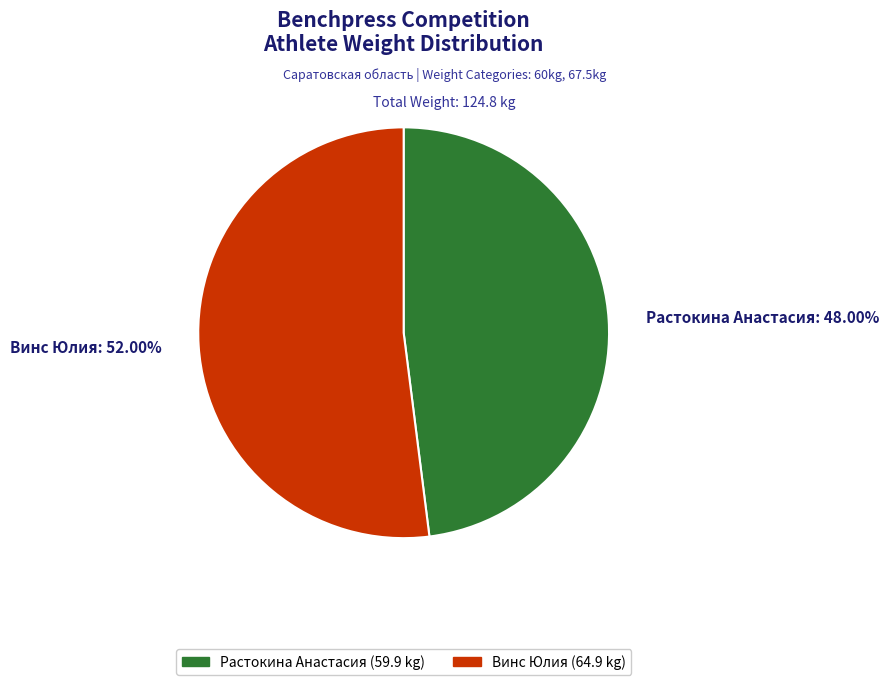

What is the smallest slice in the pie chart?

Растокина Анастасия: 48.00%